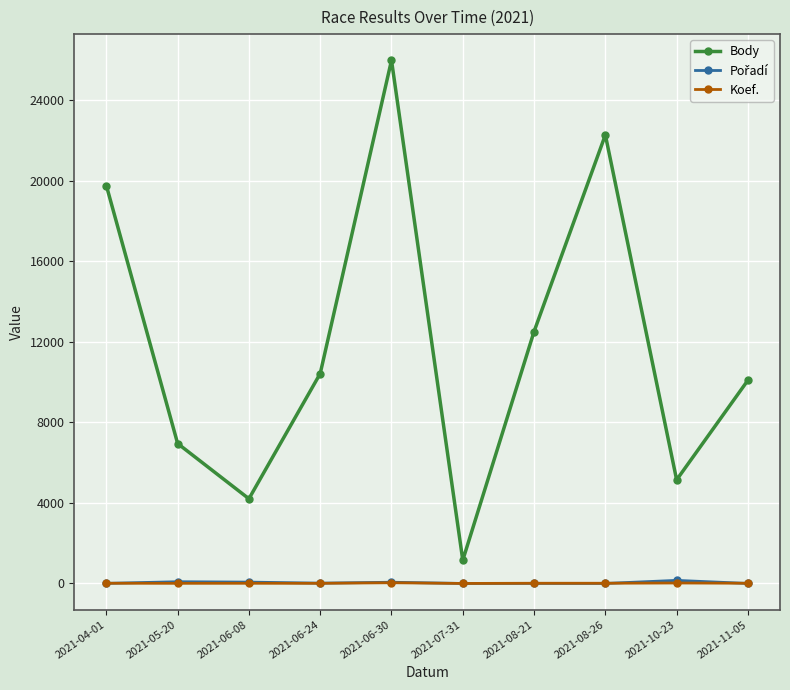

Which category has the highest value in the Body series?

2021-06-30